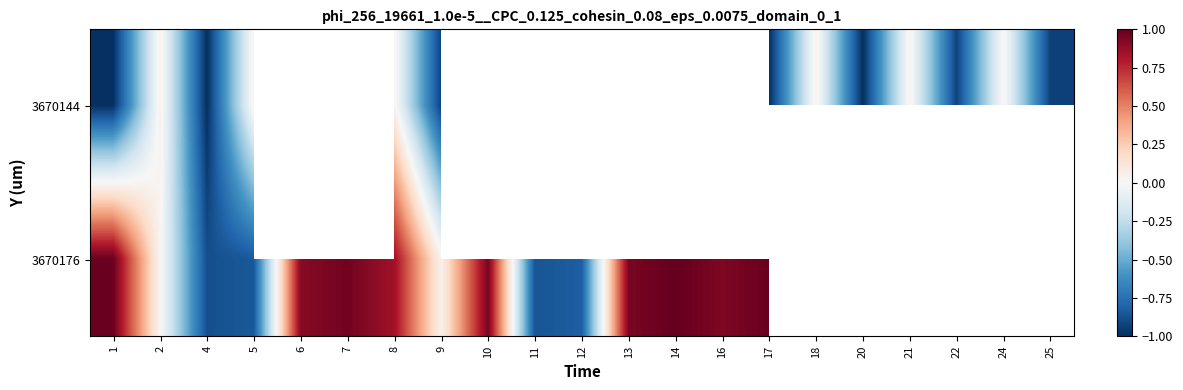

How many values in row_1 are below zero?

4